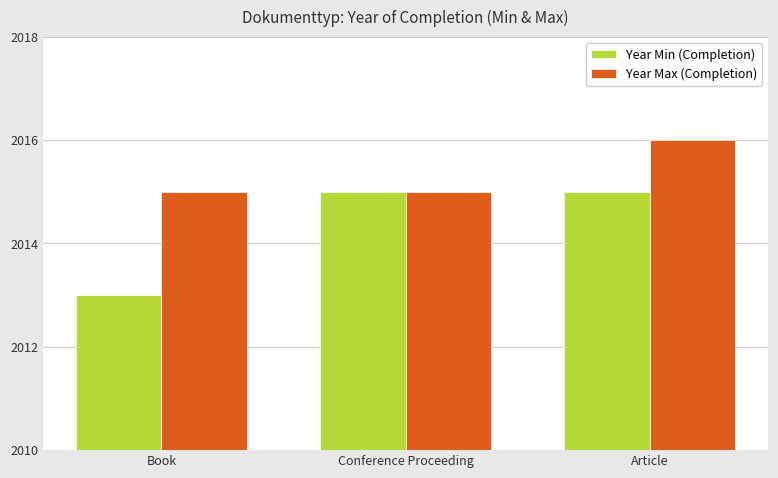

Reading left to right, extract all data points from this chart.

Year Min (Completion): 2013	2015	2015
Year Max (Completion): 2015	2015	2016